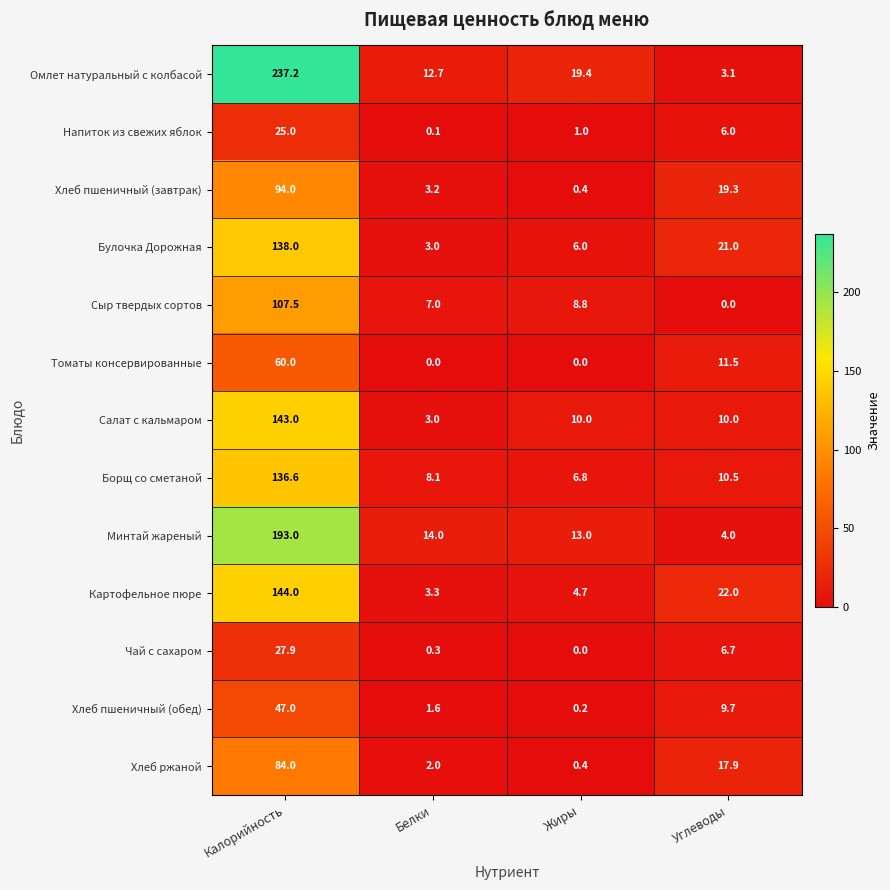

At which label is Хлеб пшеничный (завтрак) closest to 47?

Углеводы